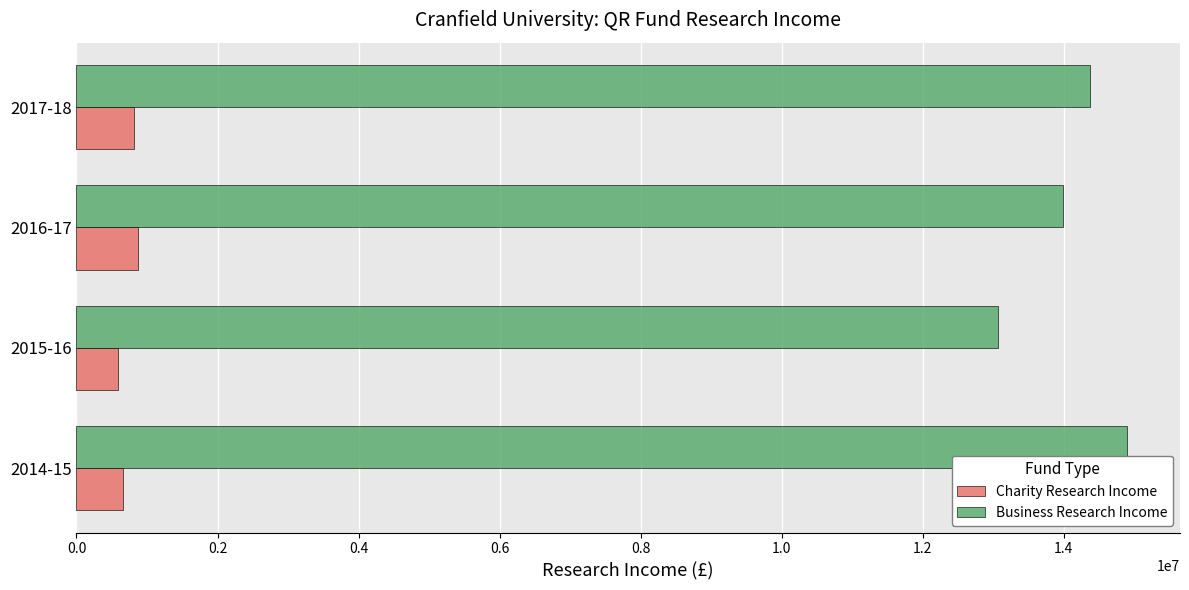

Rank the categories by Business Research Income value from lowest to highest.

2015-16, 2016-17, 2017-18, 2014-15